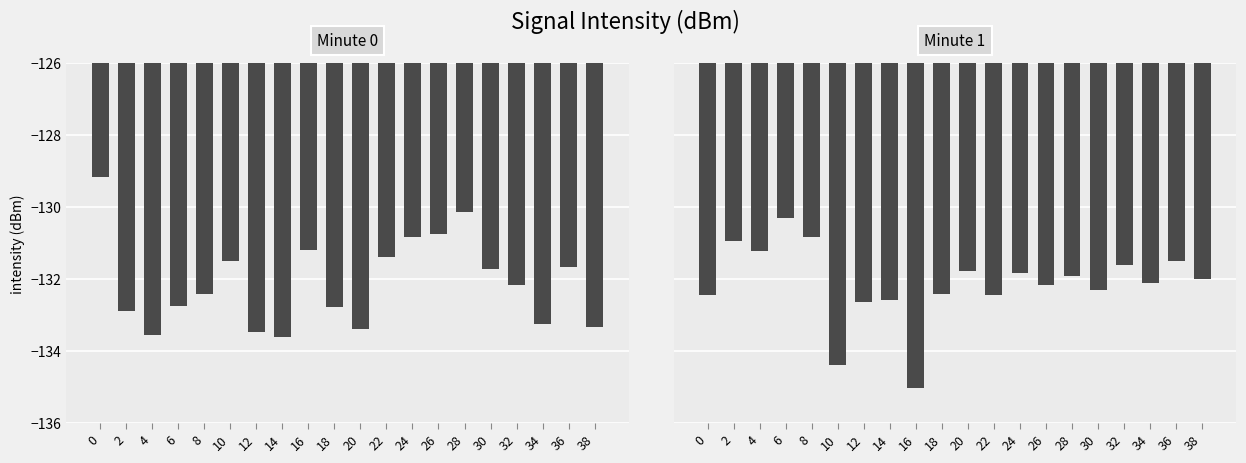

What is the greatest value displayed?

-129.2